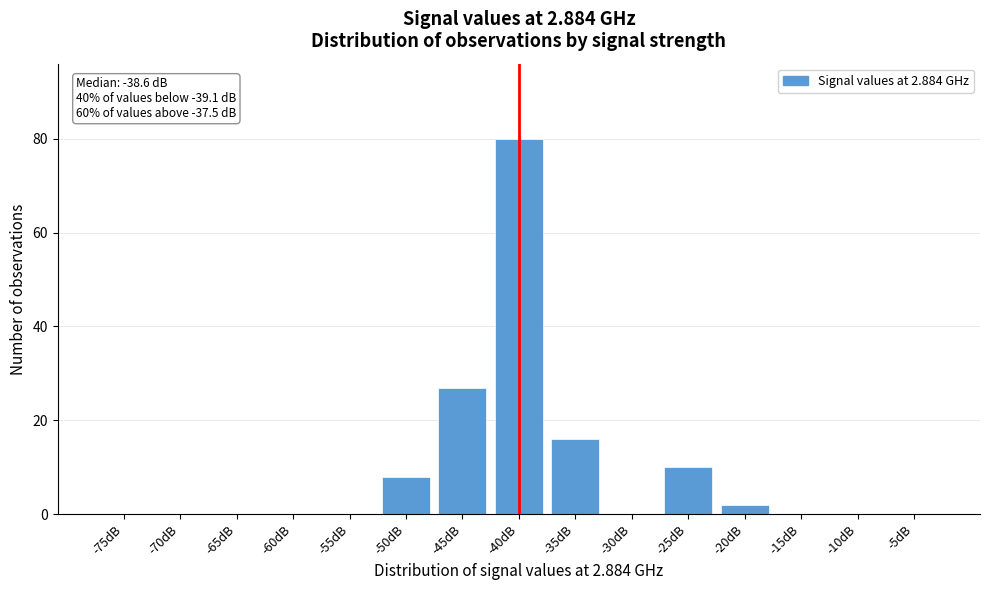

Reading right to left, list all the values displayed in this chart.

-5dB=0	-10dB=0	-15dB=0	-20dB=2	-25dB=10	-30dB=0	-35dB=16	-40dB=80	-45dB=27	-50dB=8	-55dB=0	-60dB=0	-65dB=0	-70dB=0	-75dB=0